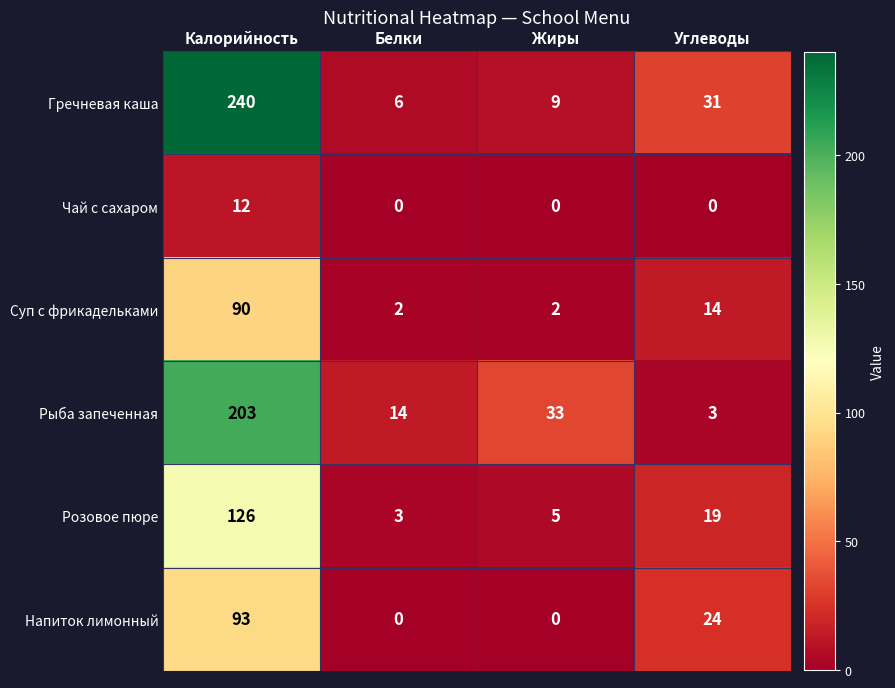

Rank the series by their maximum value, from lowest to highest.

Чай с сахаром, Суп с фрикадельками, Напиток лимонный, Розовое пюре, Рыба запеченная, Гречневая каша